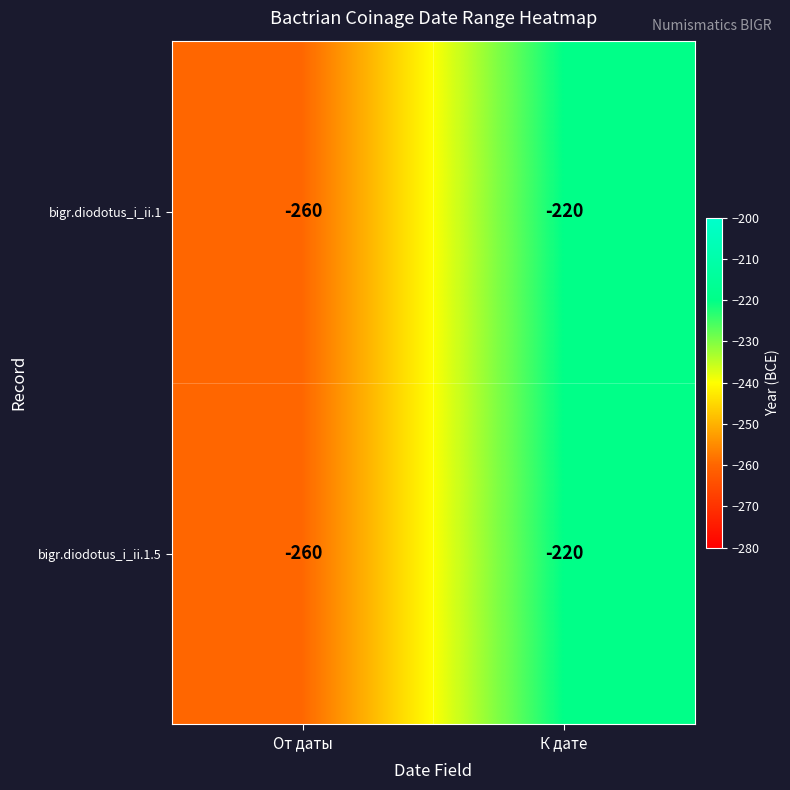

True or false: bigr.diodotus_i_ii.1.5 has a value of -368 at К дате.

False